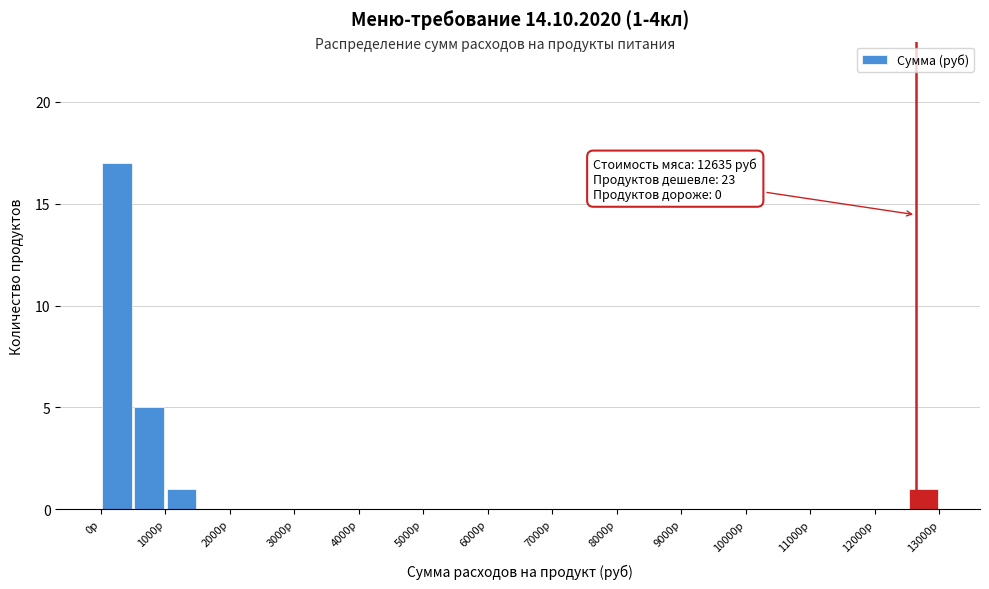

Which range on the x-axis has the tallest bar?

0 to 500